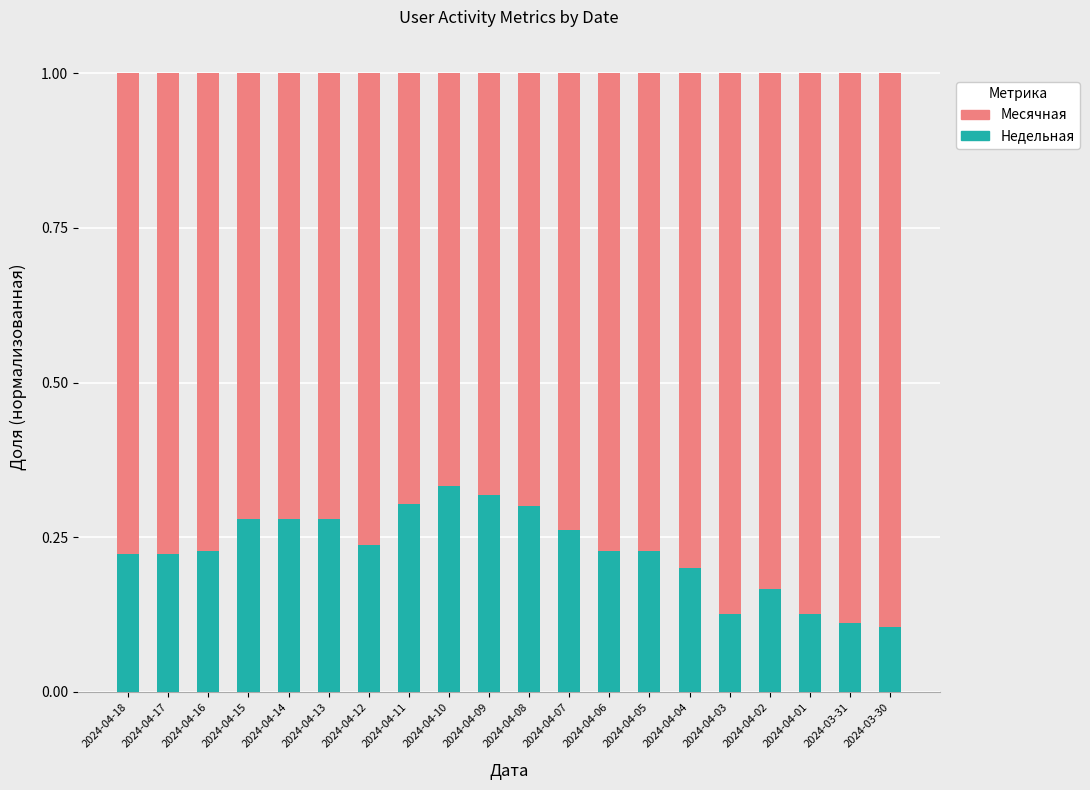

What is the total value across all series at 2024-04-11?

1.0